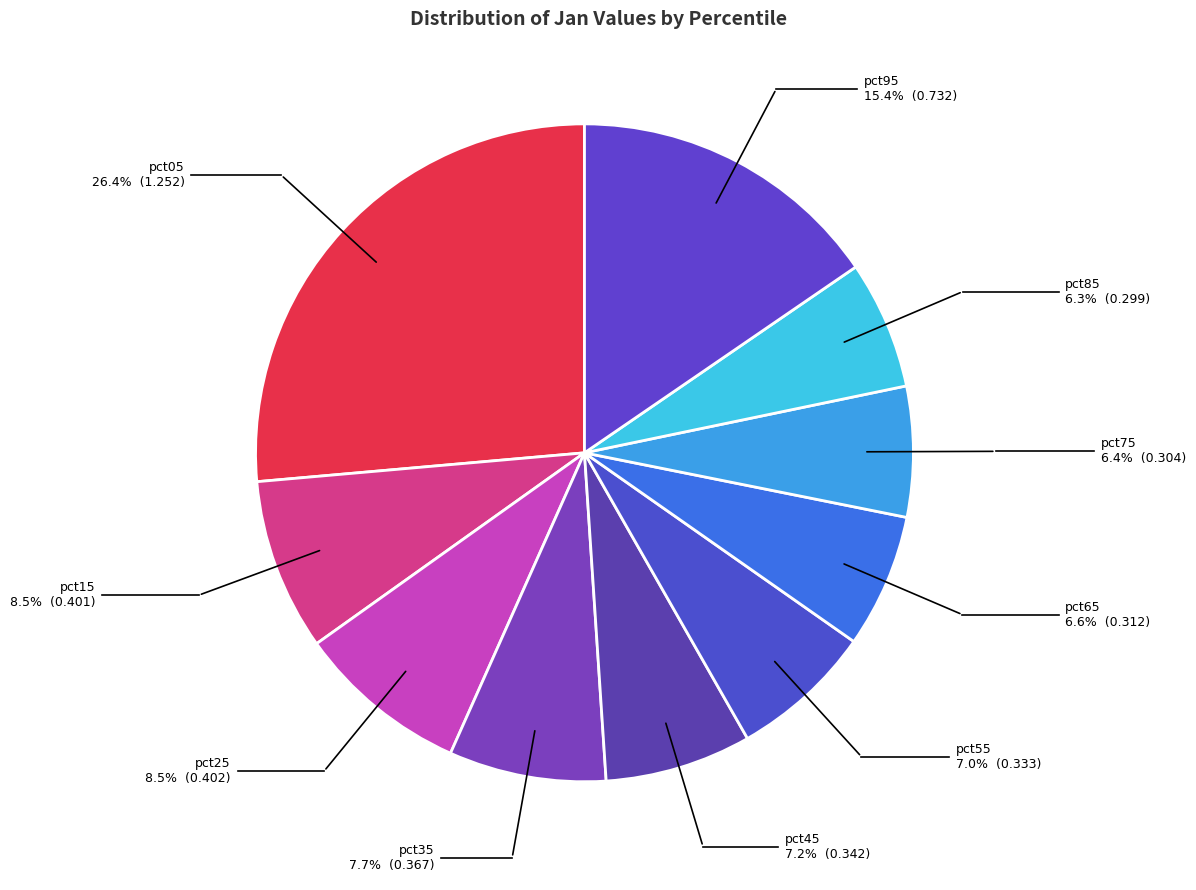

Count the number of slices in the pie.

10